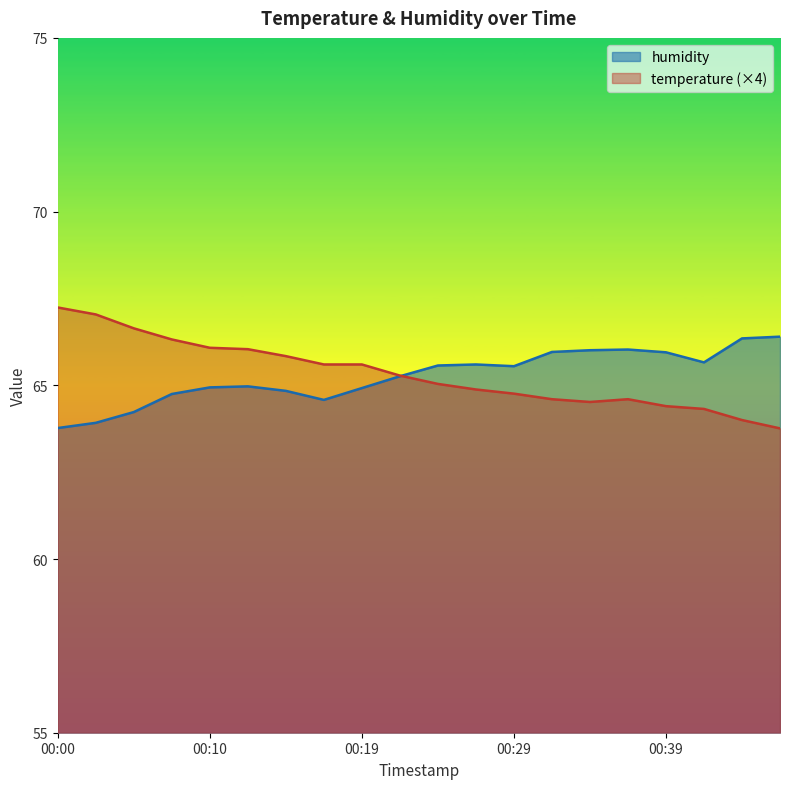

Does the chart display data point markers on the line(s)?

No